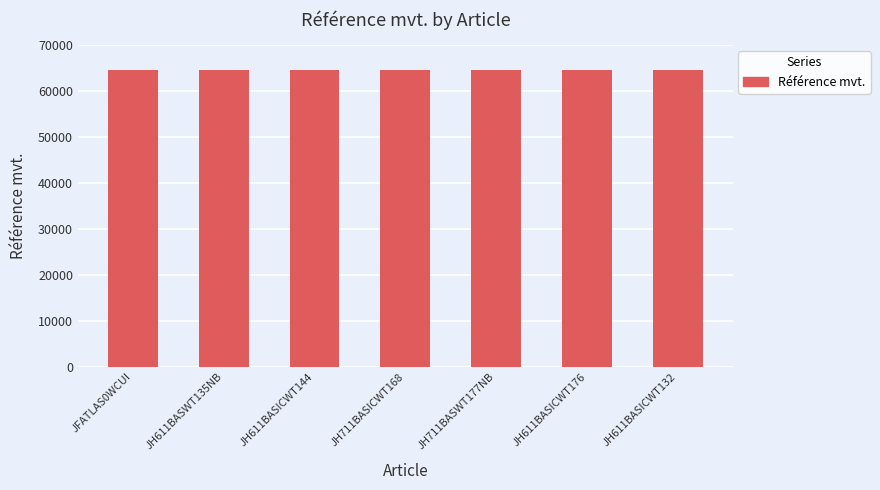

What is the smallest value displayed?

64575